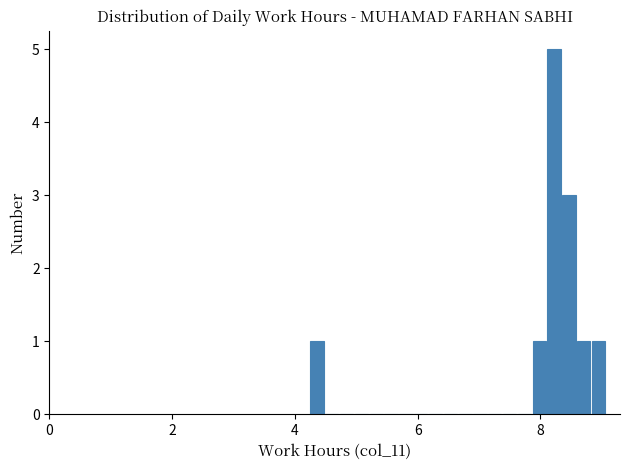

Around what value on the x-axis is the tallest bar? Give the approximate position of its centre, as read against the axis.

8.2